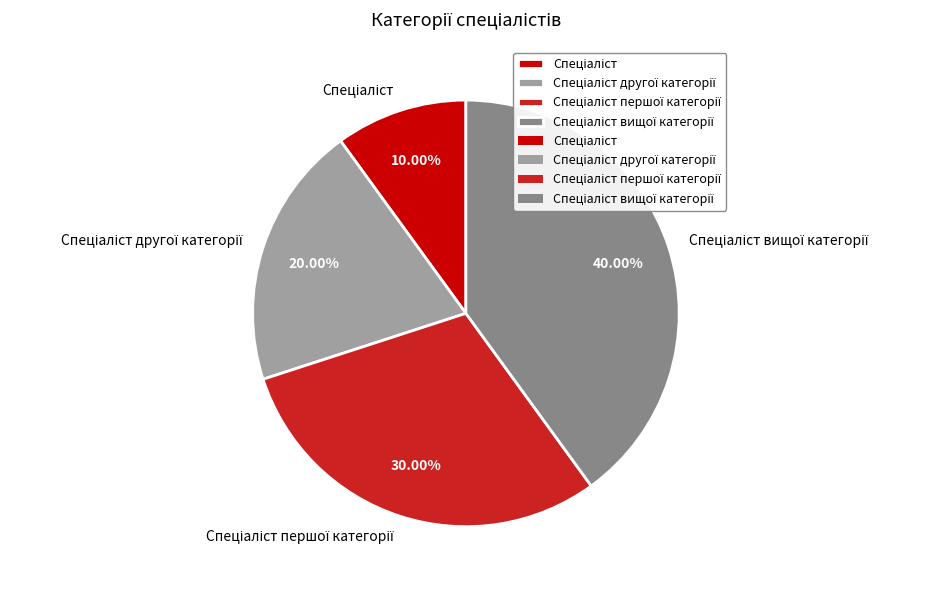

To the nearest percent, what is the difference between the largest and smallest slice percentages?

30%